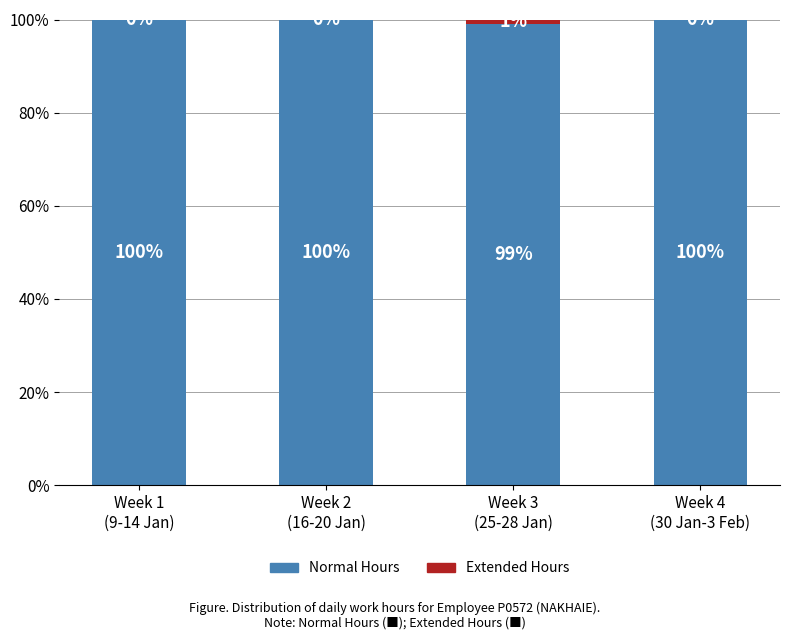

True or false: Normal Hours (≤8.07h) has a value of 160 at Week 3
(25-28 Jan).

False